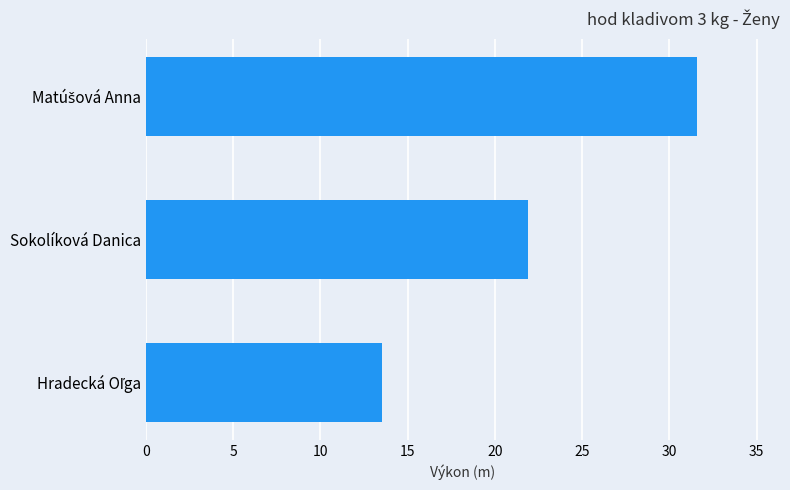

What is the label of the 2nd bar from the top?

Sokolíková Danica